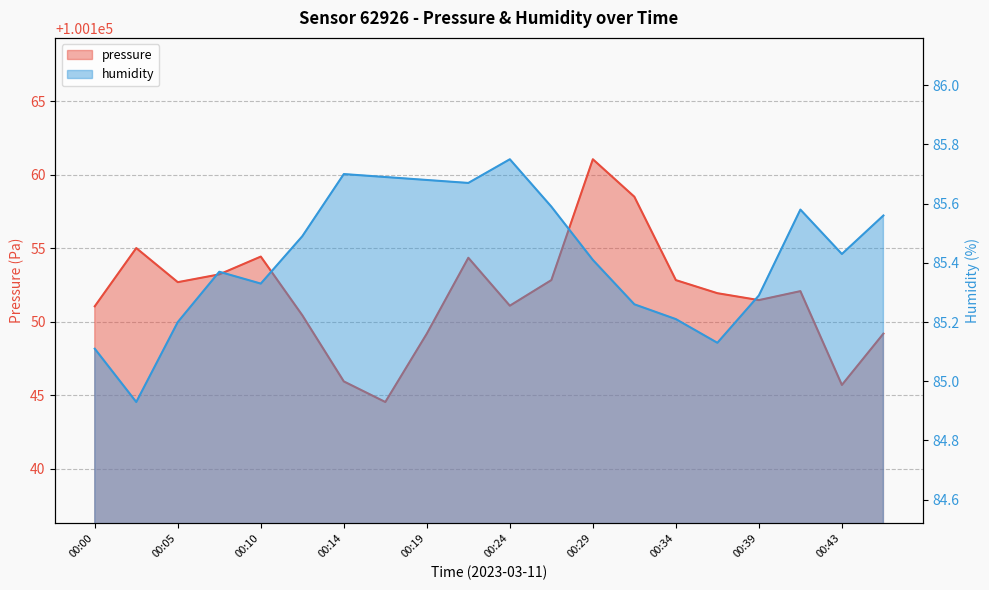

Which series has the widest spread of values?

pressure